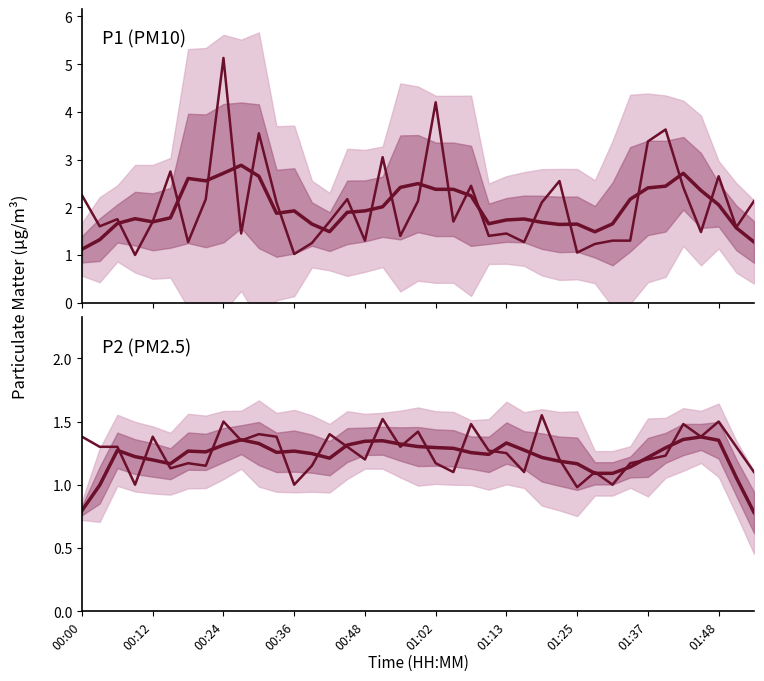

Does the chart have visible grid lines?

No